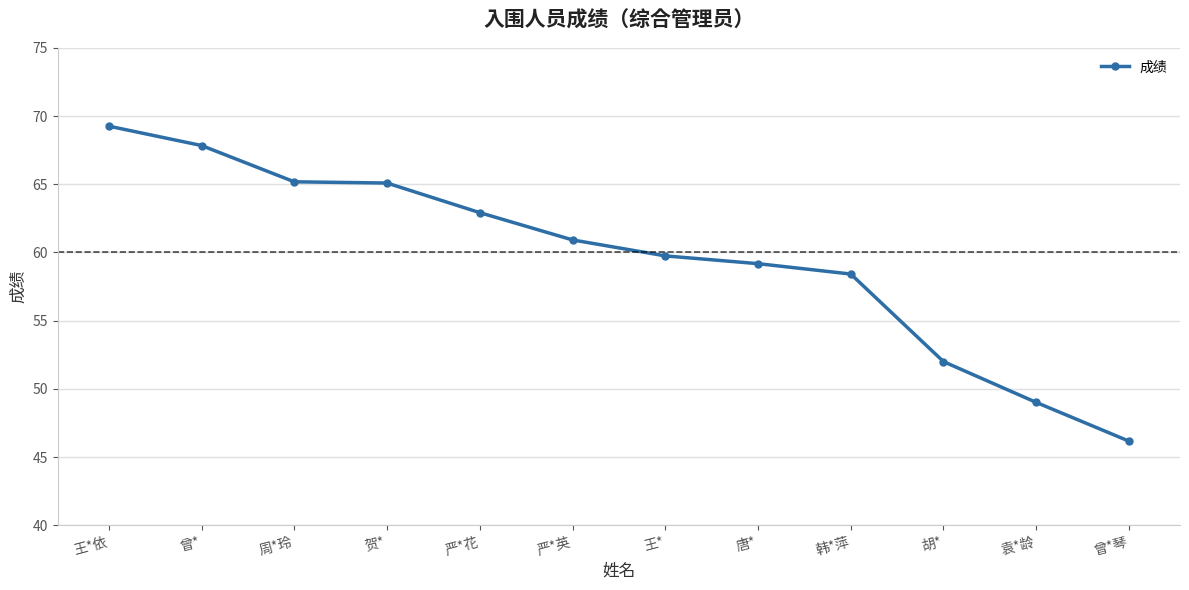

Approximately how many times larger is the value at 贺* compared to 韩*萍?

1.1